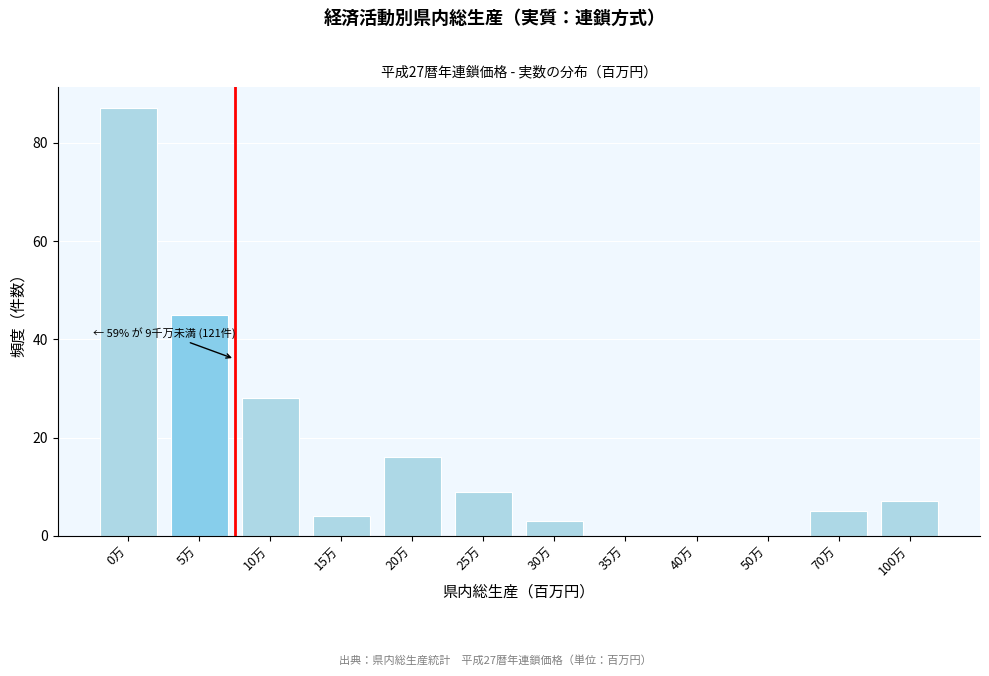

Reading right to left, what are all the values shown in this chart?

100万=7	70万=5	50万=0	40万=0	35万=0	30万=3	25万=9	20万=16	15万=4	10万=28	5万=45	0万=87